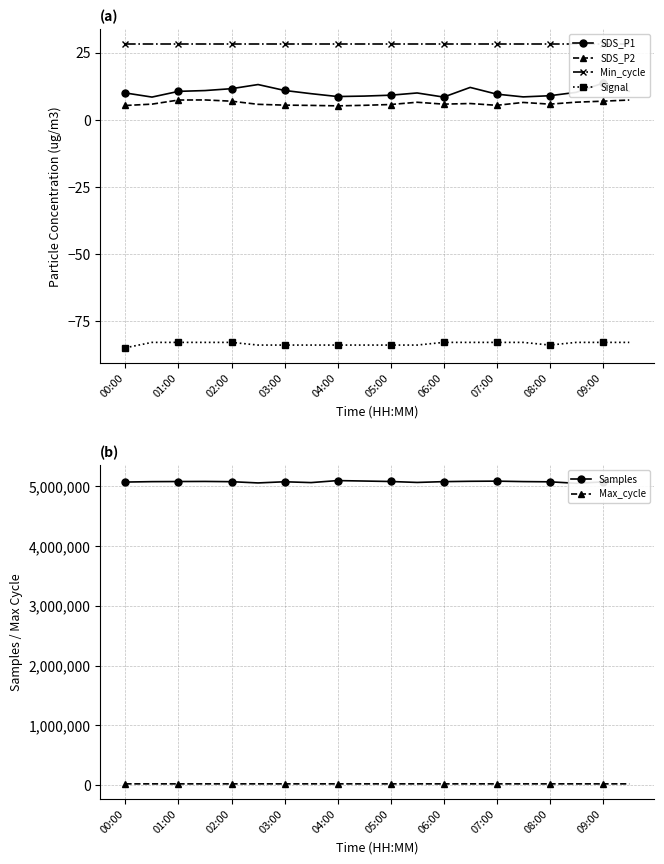

What is the difference between the maximum and minimum values in the SDS_P2 series?

2.2